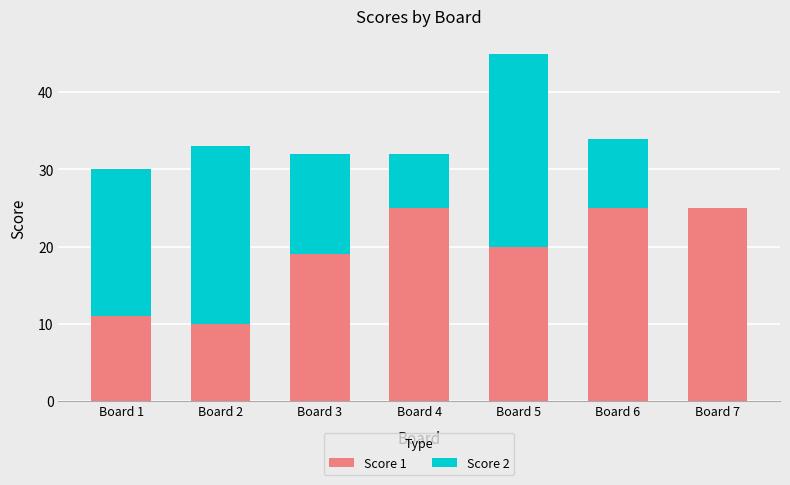

What is the sum of all Score 1 values?

135